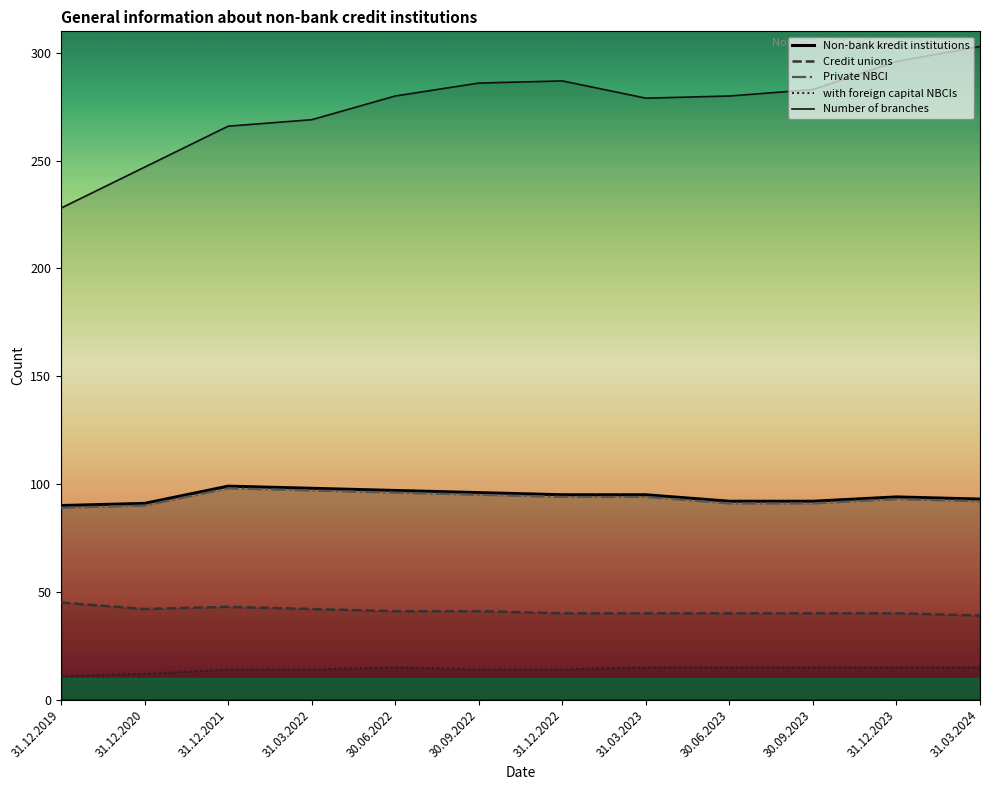

What is the value of the Credit unions point at the 7th from the left?

40